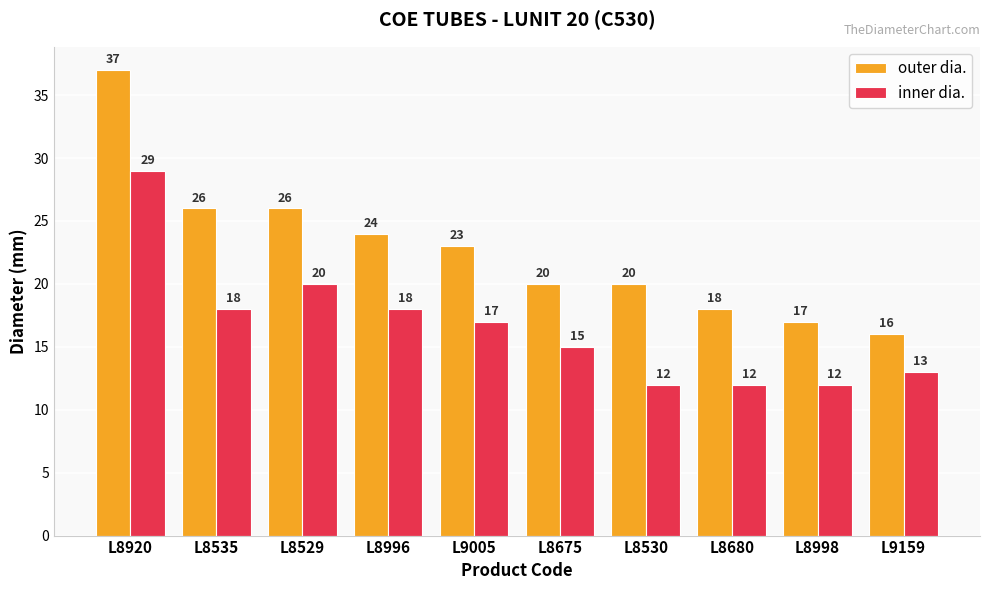

What is the value of the outer dia. bar at the 6th from the left?

20